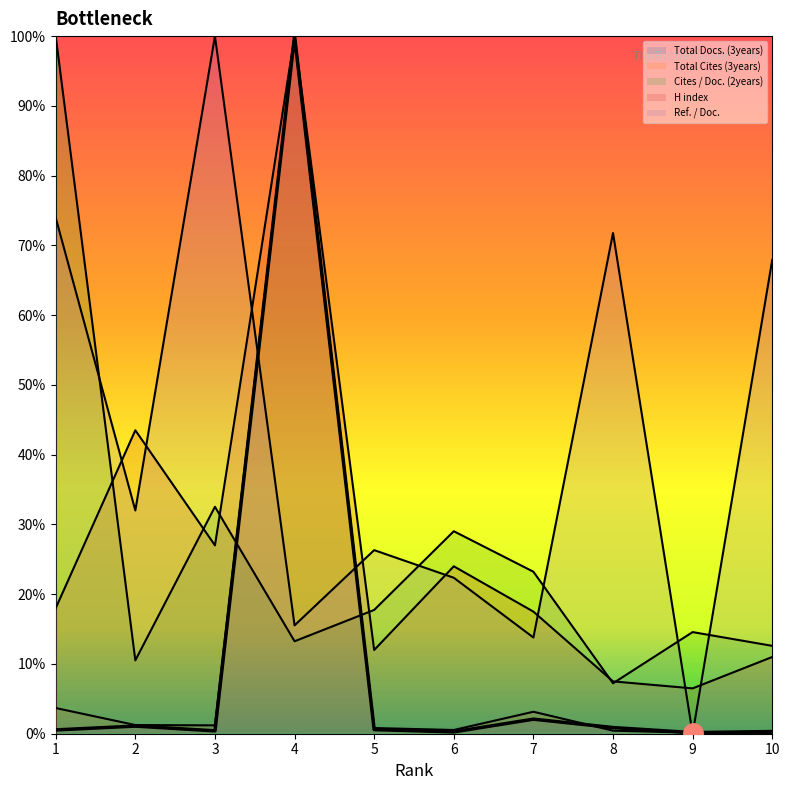

What is the difference between the maximum and minimum values?

99.8